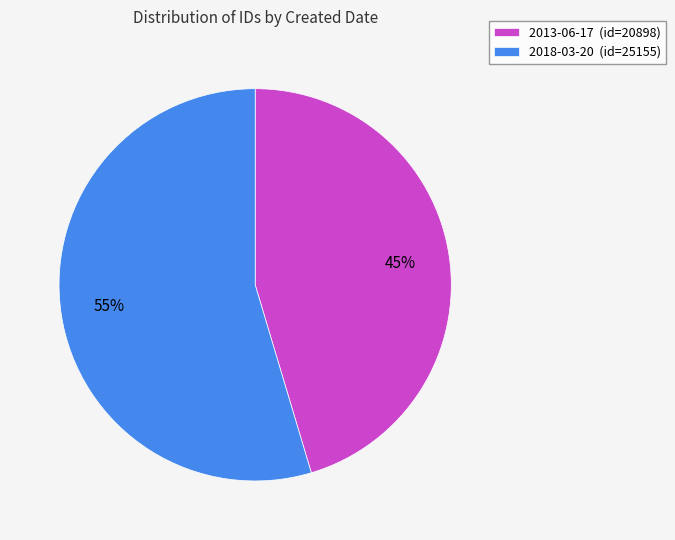

To the nearest percent, what is the average slice percentage?

50%